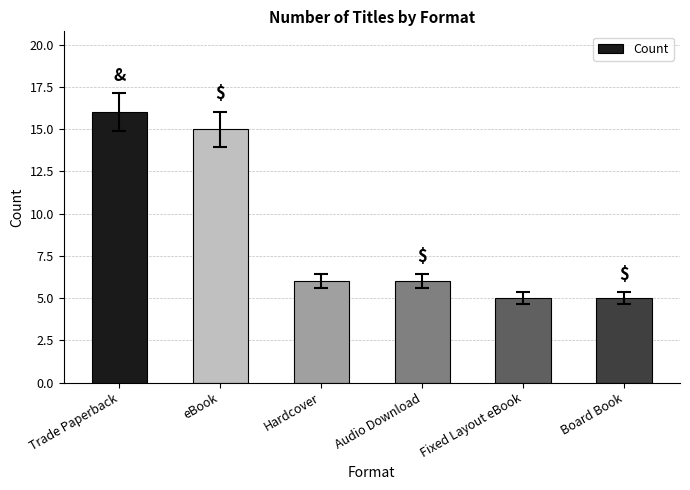

Count the number of data series in this chart.

1